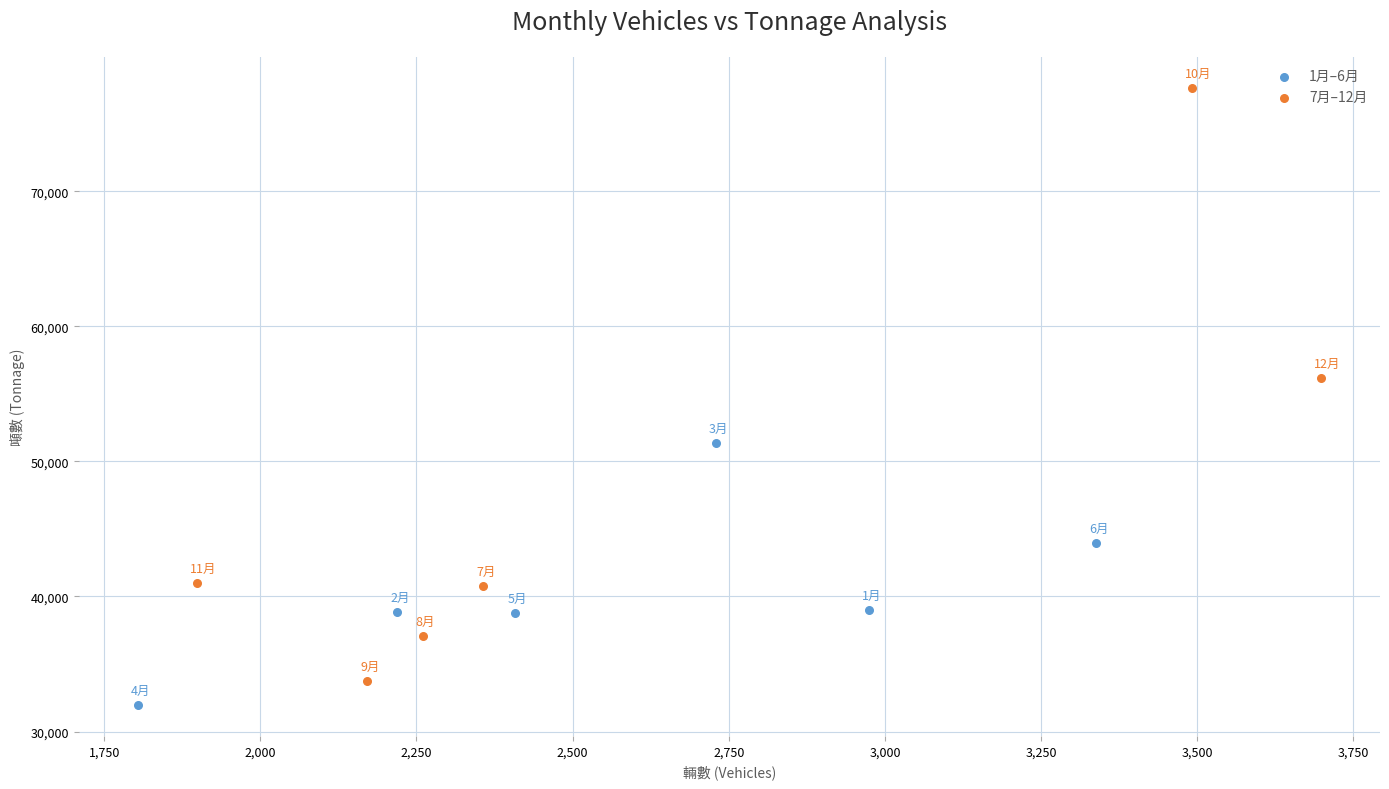

Which series reaches the maximum Y coordinate?

7月–12月